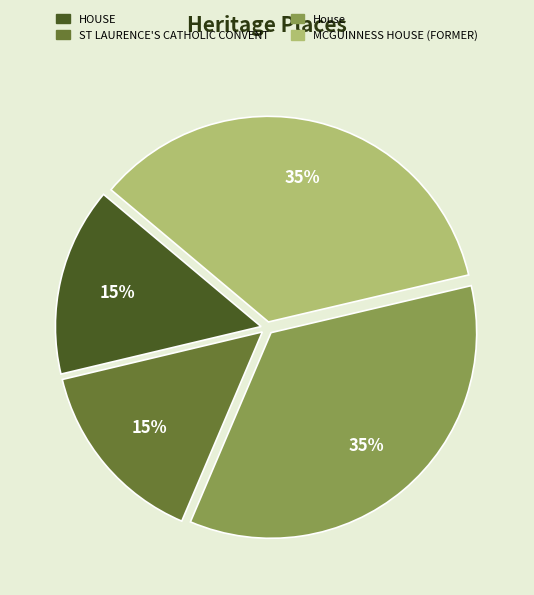

Is ST LAURENCE'S CATHOLIC CONVENT the majority of the pie?

No